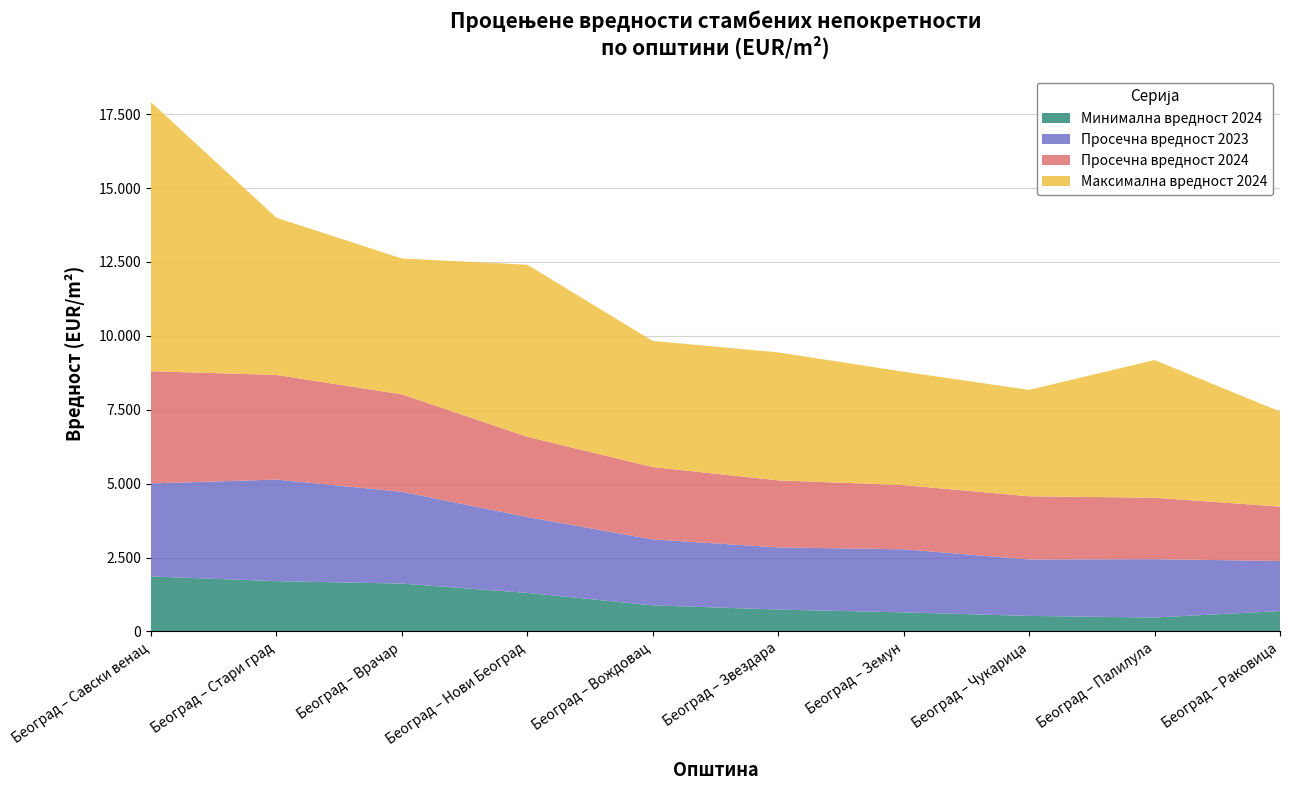

Reading left to right, what are all the values shown in this chart?

Просечна вредност 2024: 3796.7	3539.2	3296.6	2715.0	2446.0	2269.0	2171.6	2137.0	2079.2	1841.3
Просечна вредност 2023: 3145.7	3436.4	3105.1	2566.6	2232.1	2102.2	2133.5	1909.6	1973.7	1693.0
Минимална вредност 2024: 1860.9	1701.5	1619.0	1303.5	882.4	739.9	645.4	525.3	470.4	689.5
Максимална вредност 2024: 9103.1	5320.0	4596.5	5821.1	4266.9	4330.0	3836.0	3600.0	4657.9	3214.3